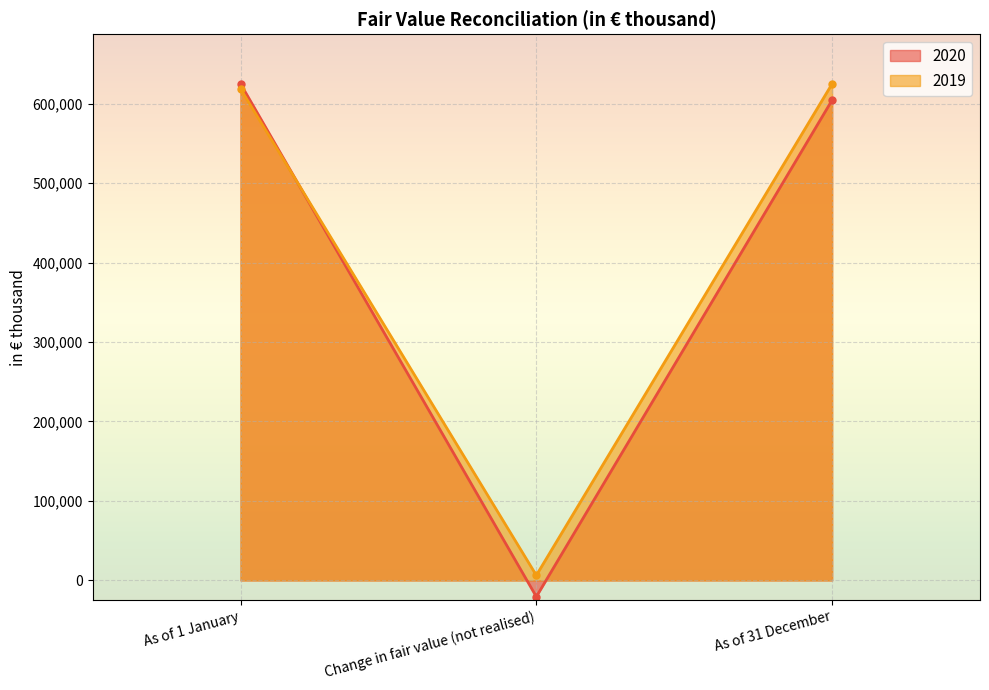

Reading left to right, transcribe all the data shown in this chart.

2020: As of 1 January=625006	Change in fair value (not realised)=-20517	As of 31 December=604489
2019: As of 1 January=618616	Change in fair value (not realised)=6390	As of 31 December=625006